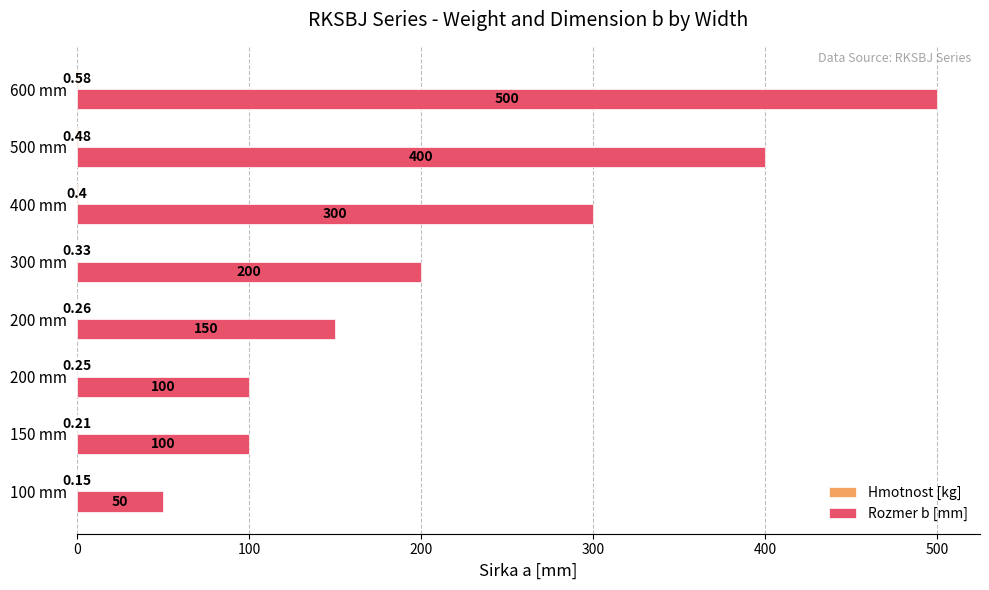

How many series are shown in this chart?

2